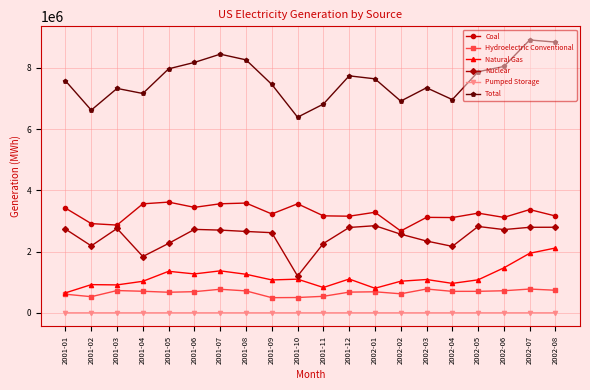

What is the label of the 12th point from the right?

2001-09